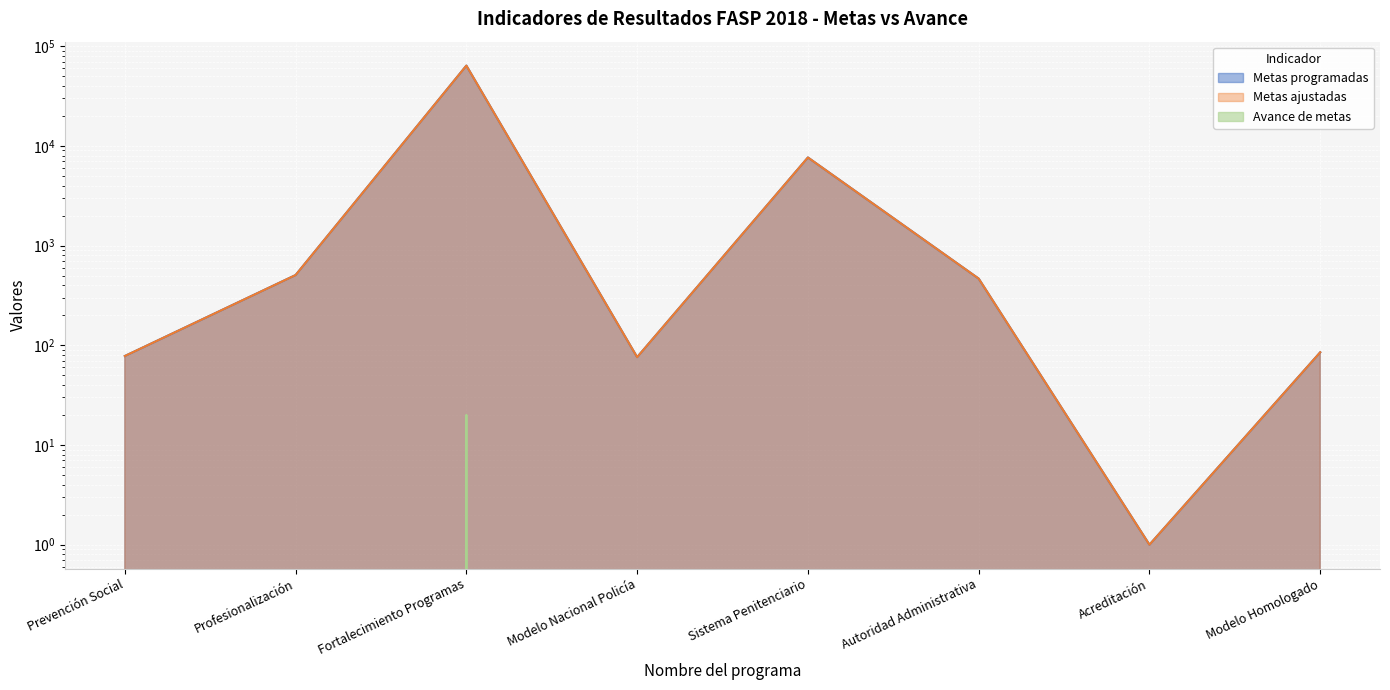

Rank the series by their maximum value, from highest to lowest.

Metas programadas, Metas ajustadas, Avance de metas